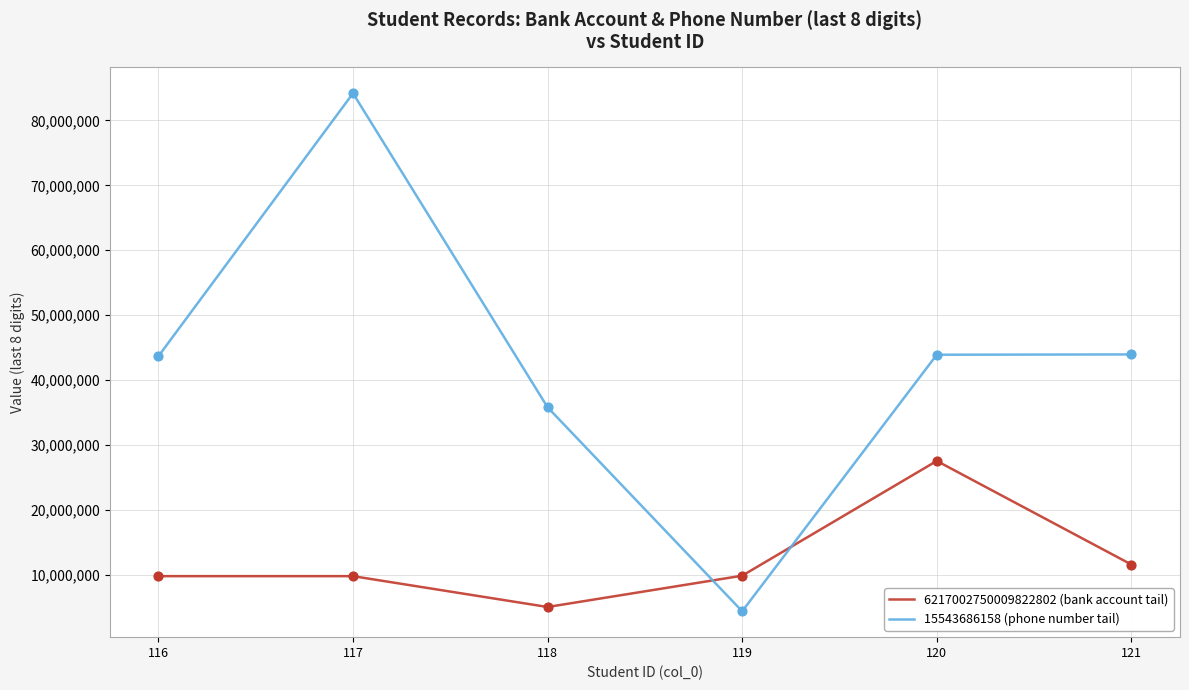

Is the value of 6217002750009822802 (bank account tail) at 116 greater than the value of 15543686158 (phone number tail) at 118?

No